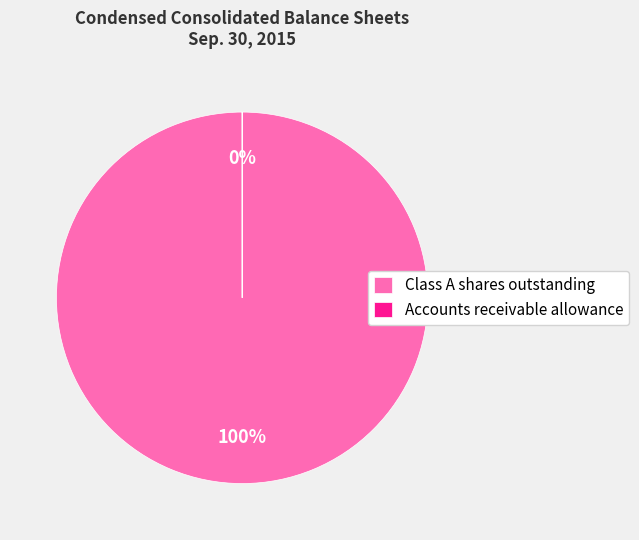

Approximately how many times larger is the value at Class A shares outstanding compared to Accounts receivable allowance?

491360.6